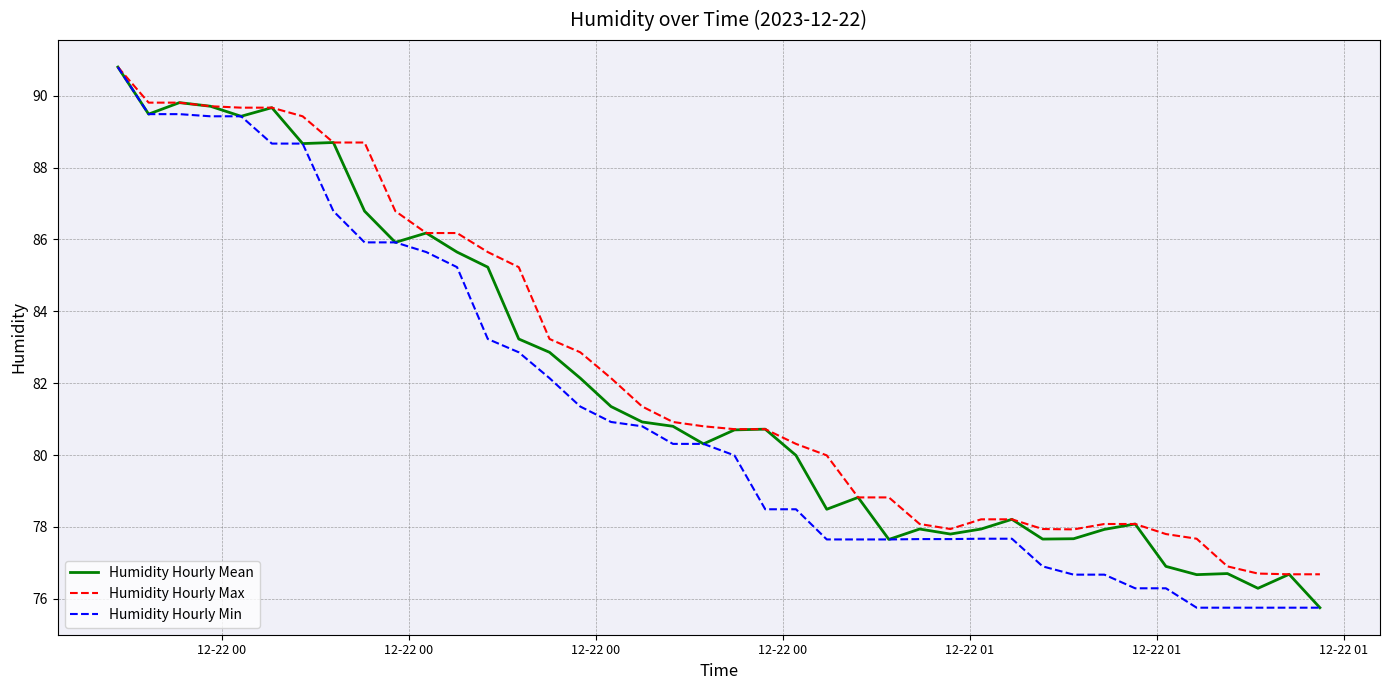

What is the minimum value shown in the chart?

75.8